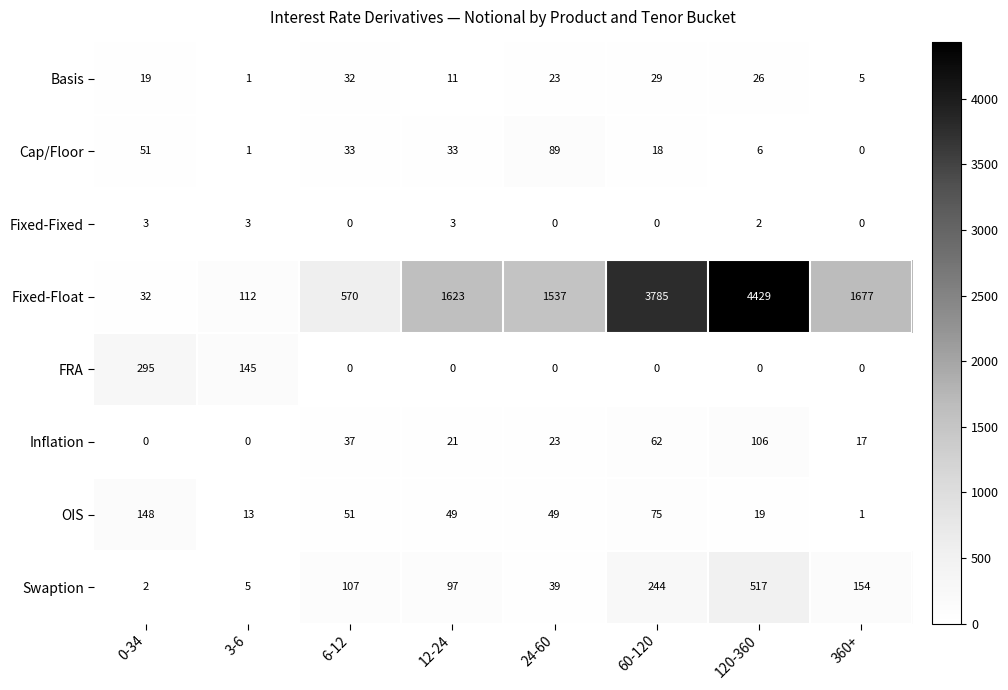

The value of Cap/Floor at 360+ is -38. True or false?

False